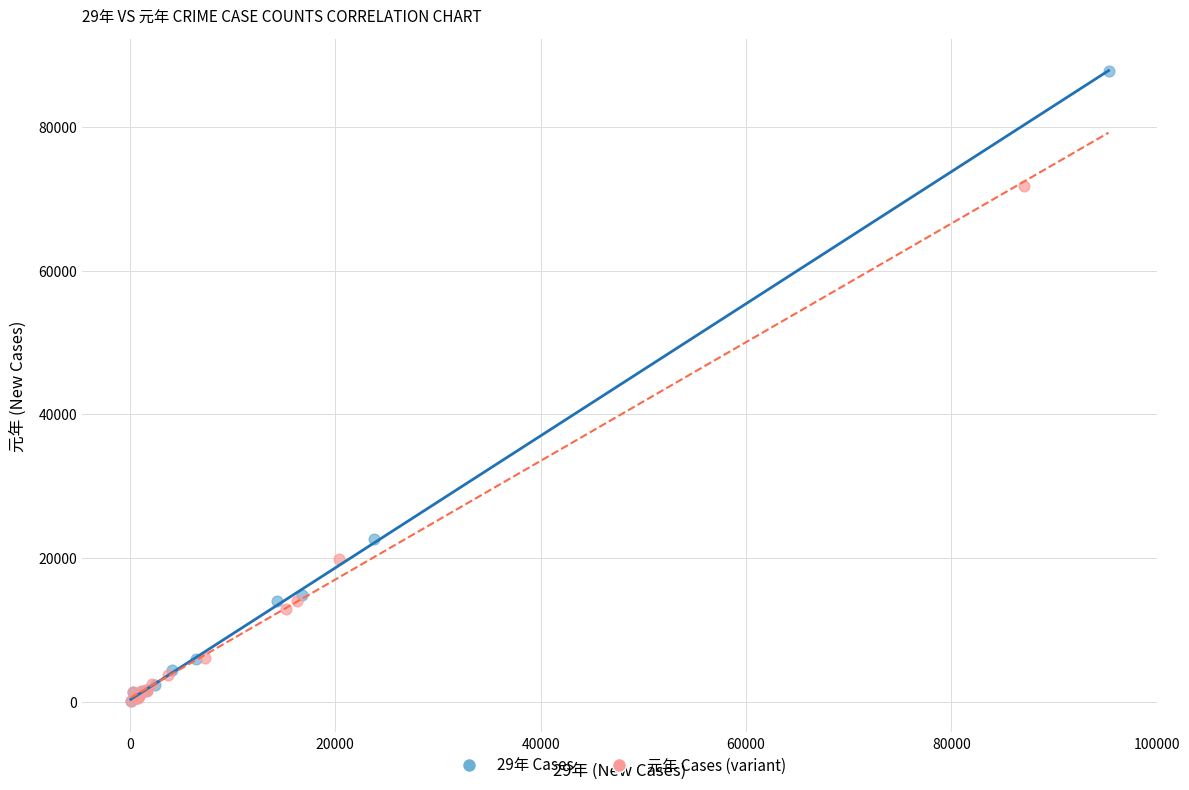

Which series reaches the maximum Y coordinate?

29年 Cases